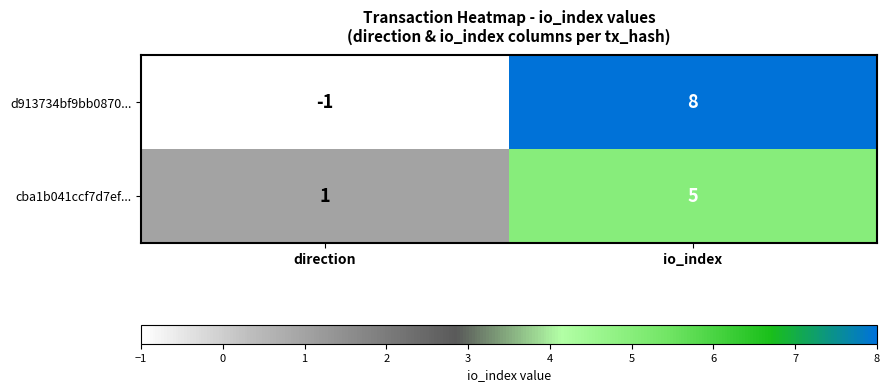

Rank the series by their average value, from highest to lowest.

d913734bf9bb0870..., cba1b041ccf7d7ef...